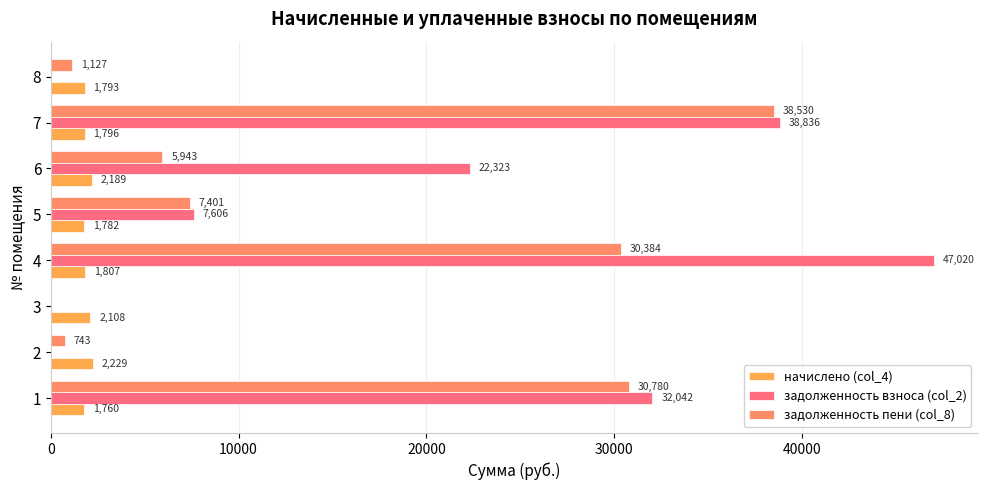

How many categories are shown in the chart?

8